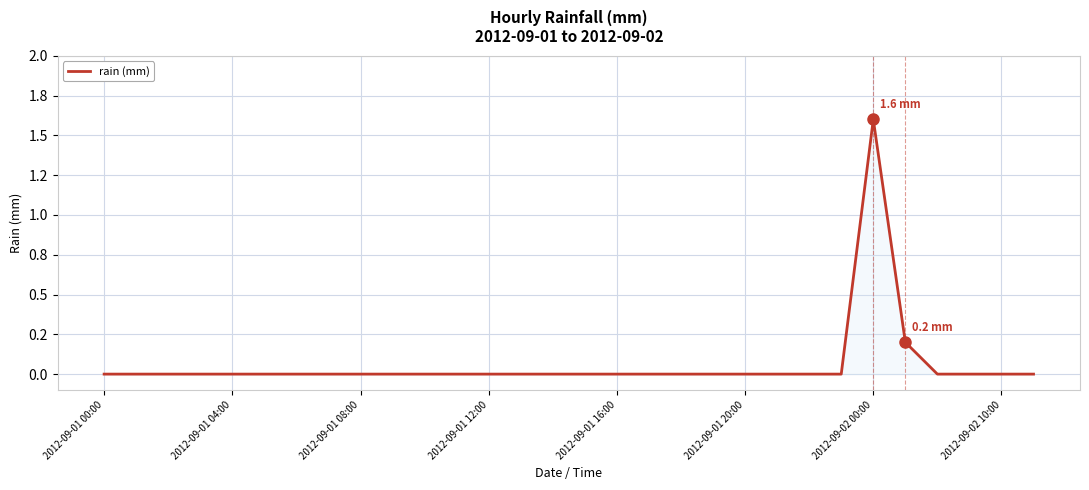

Does the chart have visible grid lines?

Yes